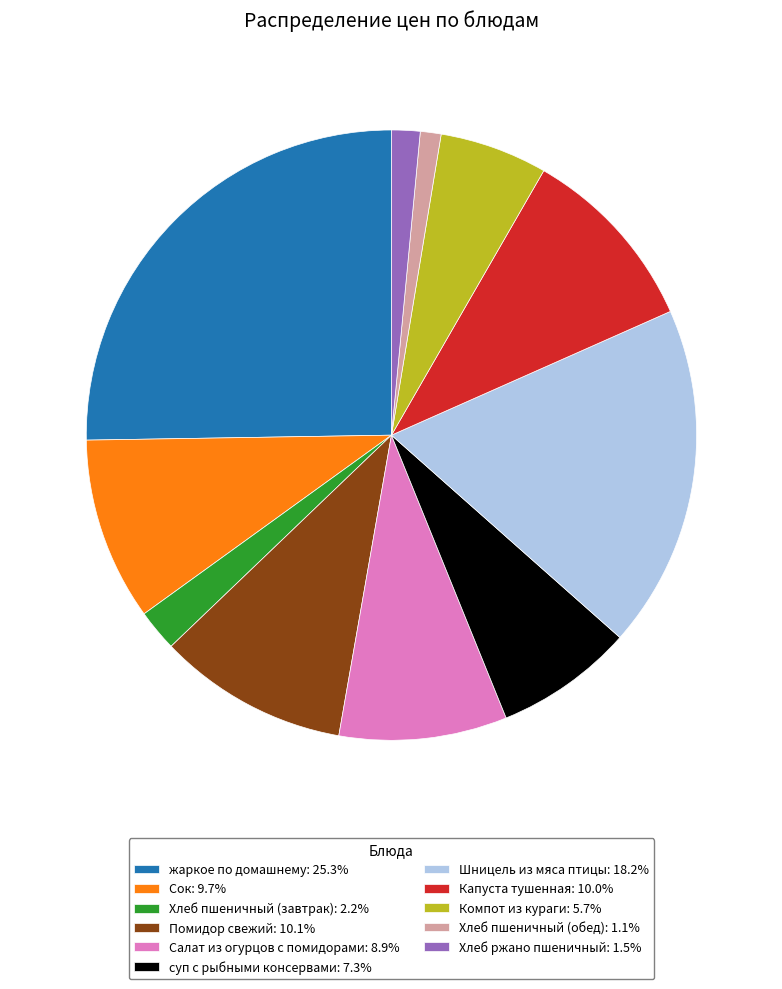

Approximately how many times larger is the value at Сок: 9.7% compared to Компот из кураги: 5.7%?

1.7